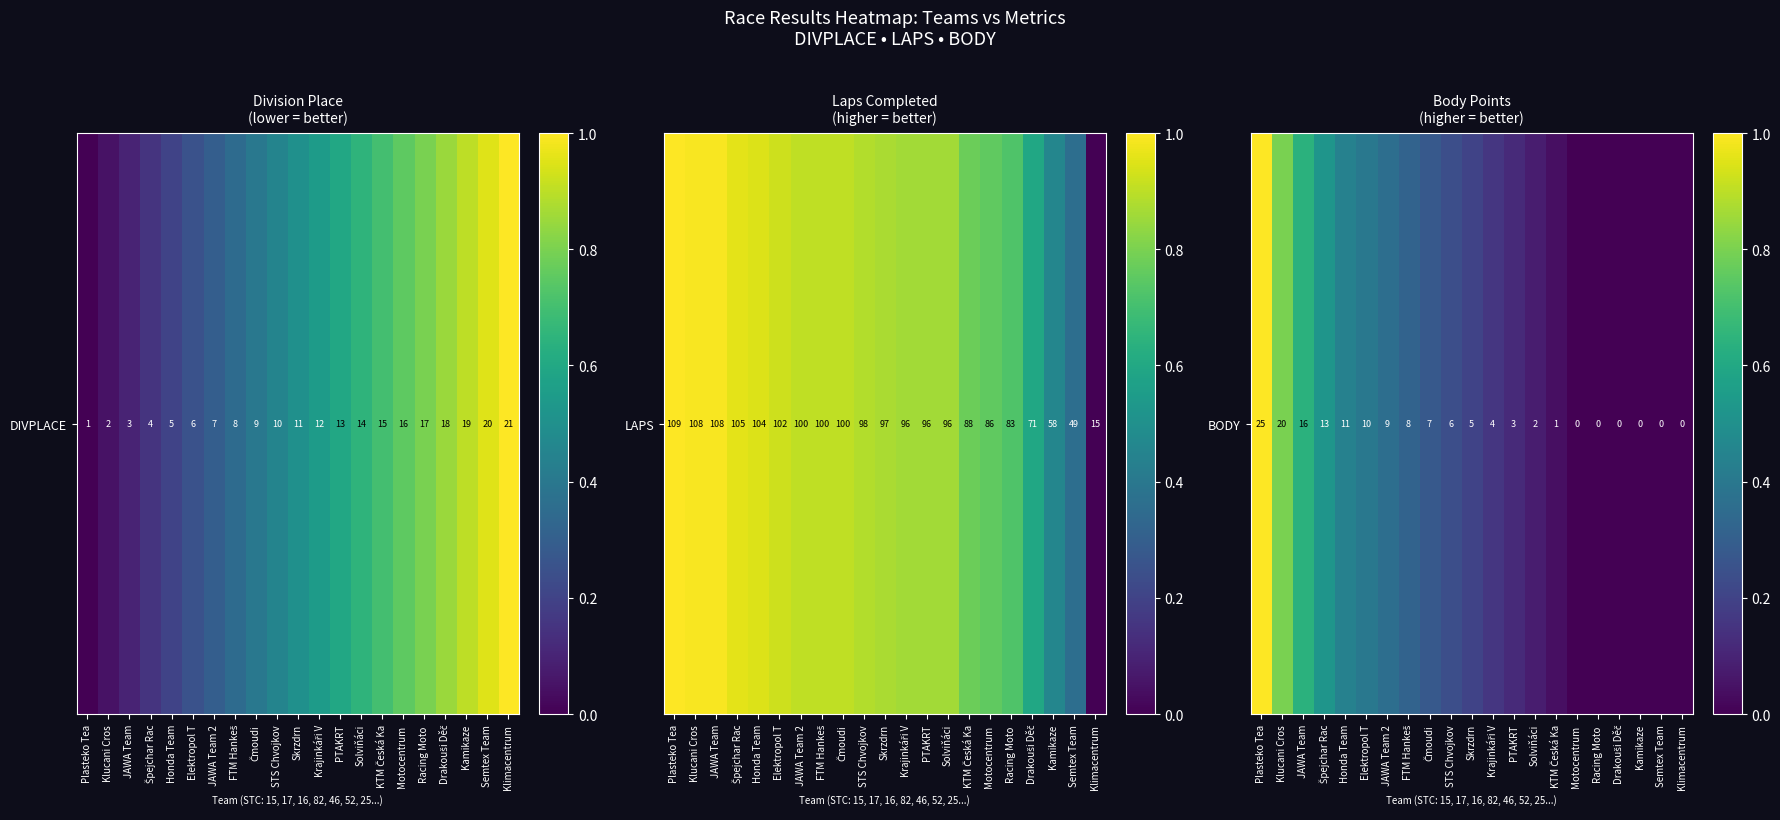

True or false: the data shows 0.6 at Racing Moto .

False